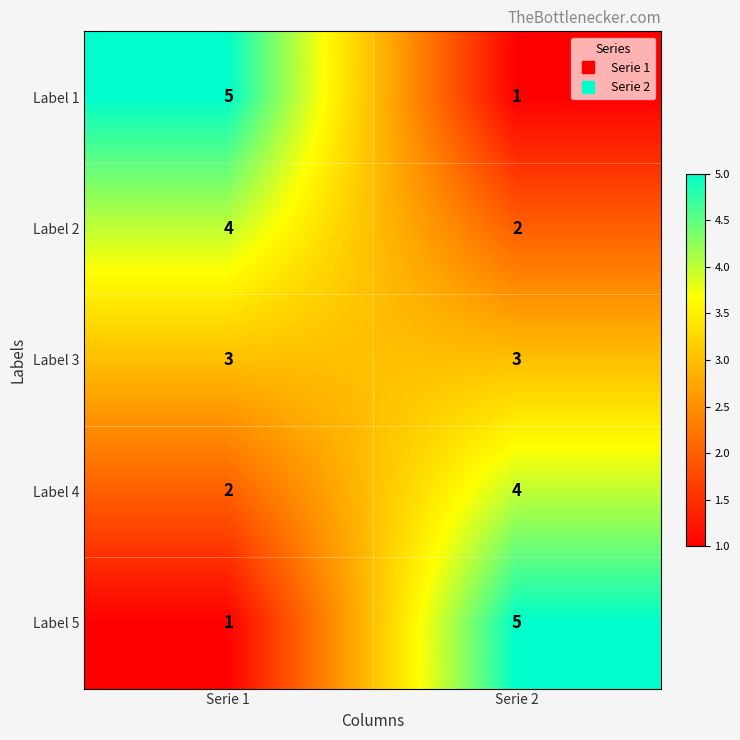

What is the spread (max minus min) of values at Serie 2?

4